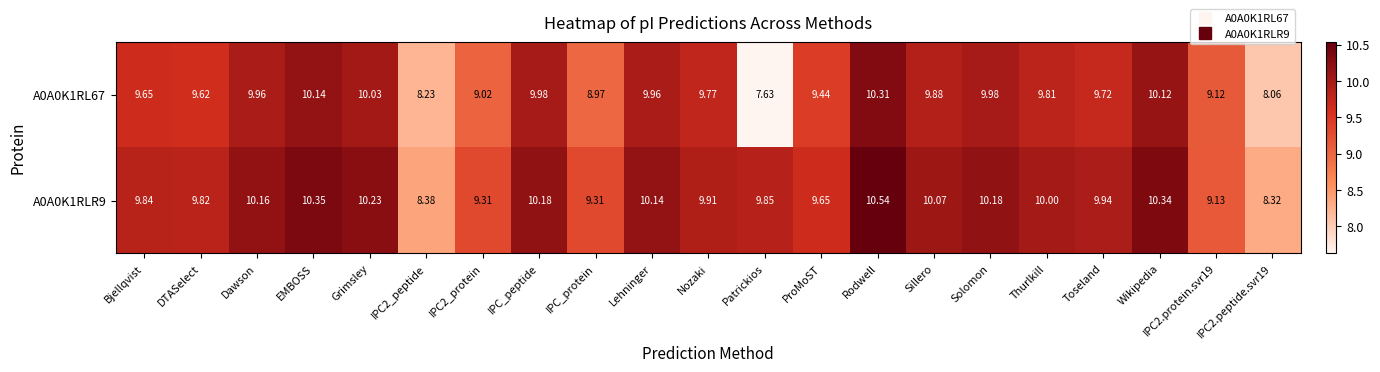

What is the maximum value shown in the chart?

10.5